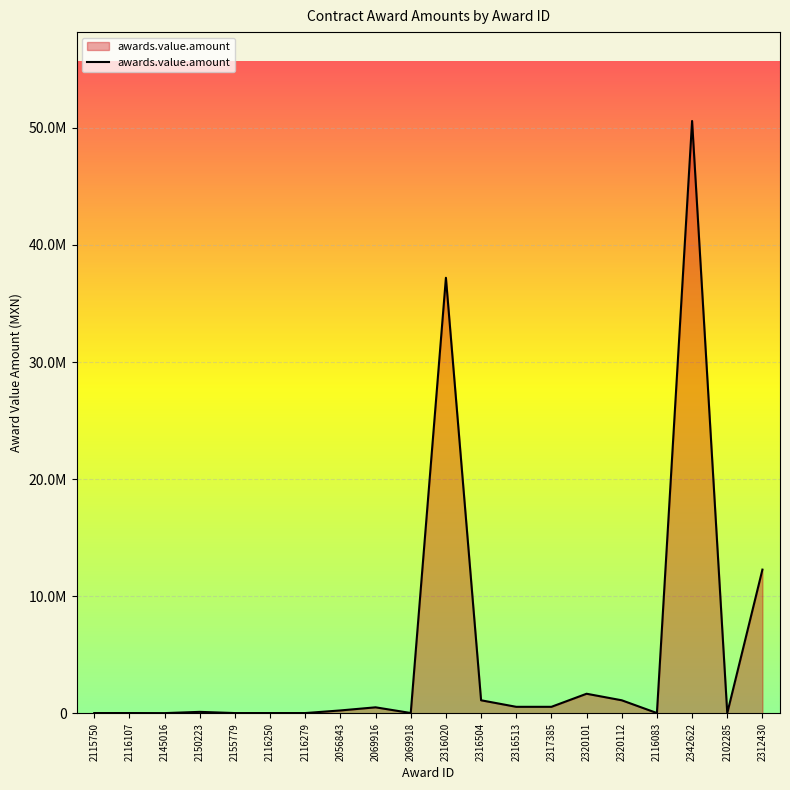

Is this an area chart (filled region under the line)?

Yes